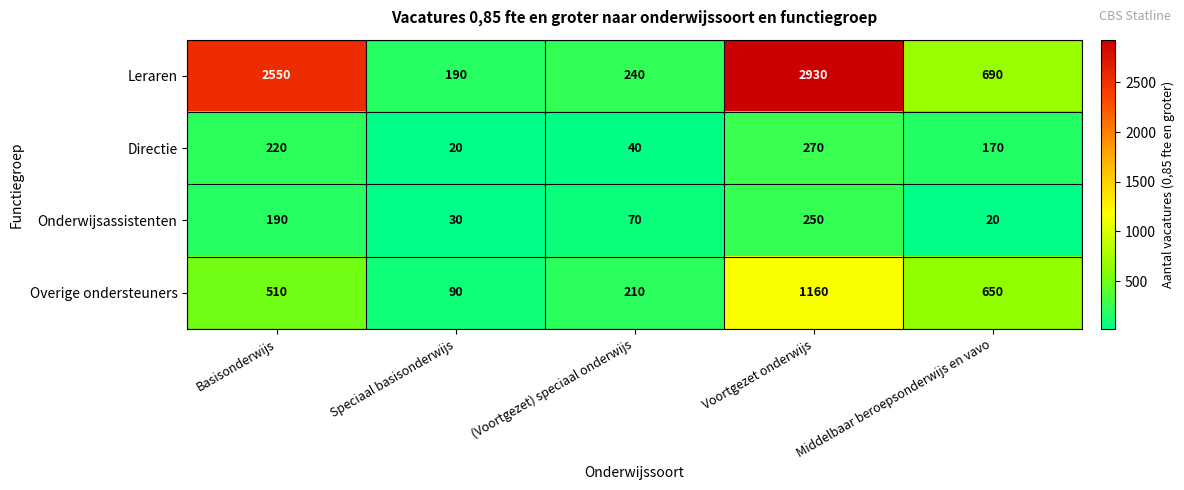

What is the total value across all series at Voortgezet onderwijs?

4610